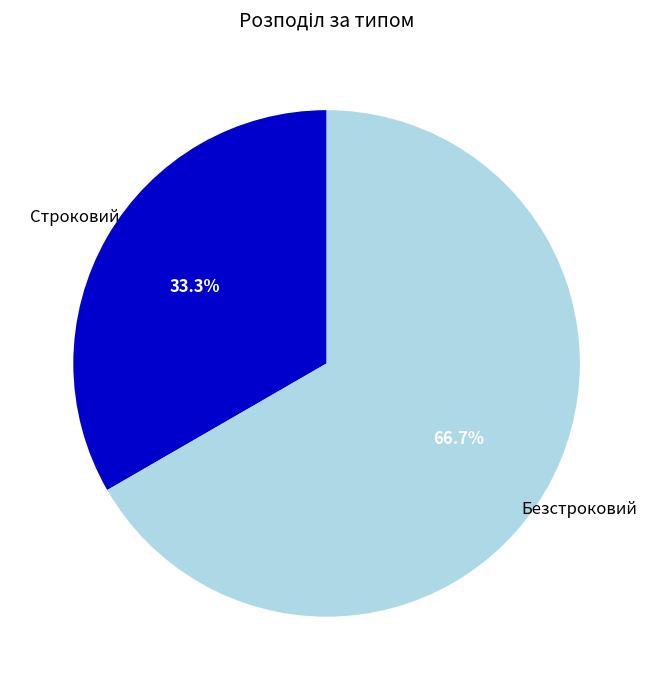

Does Безстроковий account for over 50% of the chart?

Yes